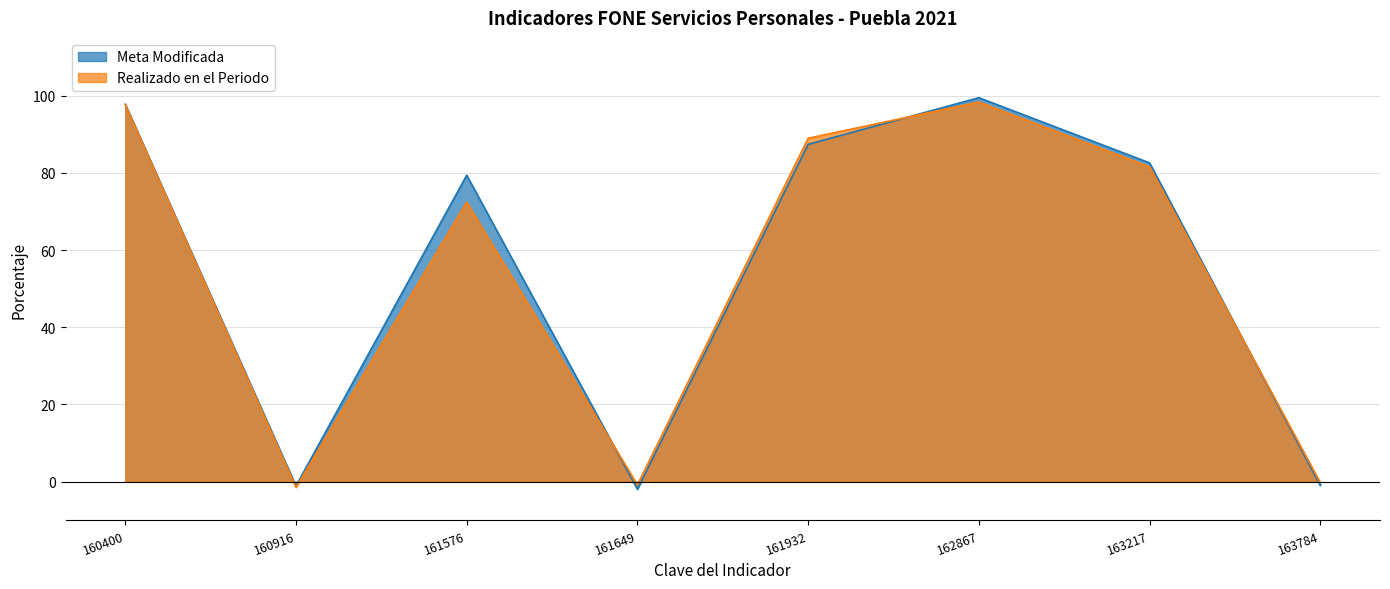

Reading left to right, what are all the values shown in this chart?

Meta Modificada: 160400=97.8	160916=-1.1	161576=79.4	161649=-2.0	161932=87.4	162867=99.5	163217=82.6	163784=-1.0
Realizado en el Periodo: 160400=97.7	160916=-1.5	161576=72.4	161649=-0.8	161932=89.0	162867=98.4	163217=81.6	163784=-0.2